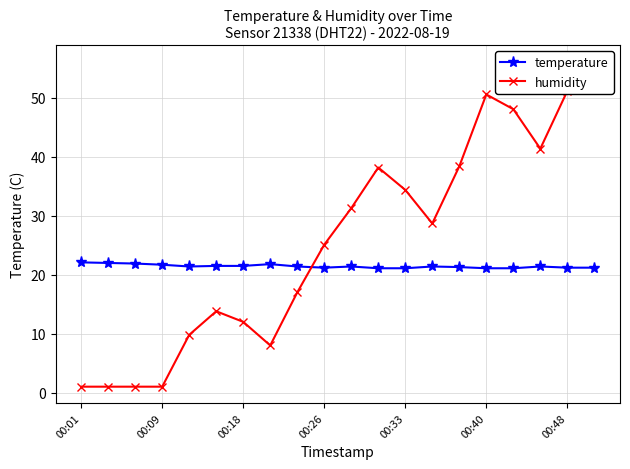

True or false: humidity and temperature intersect in this chart.

True